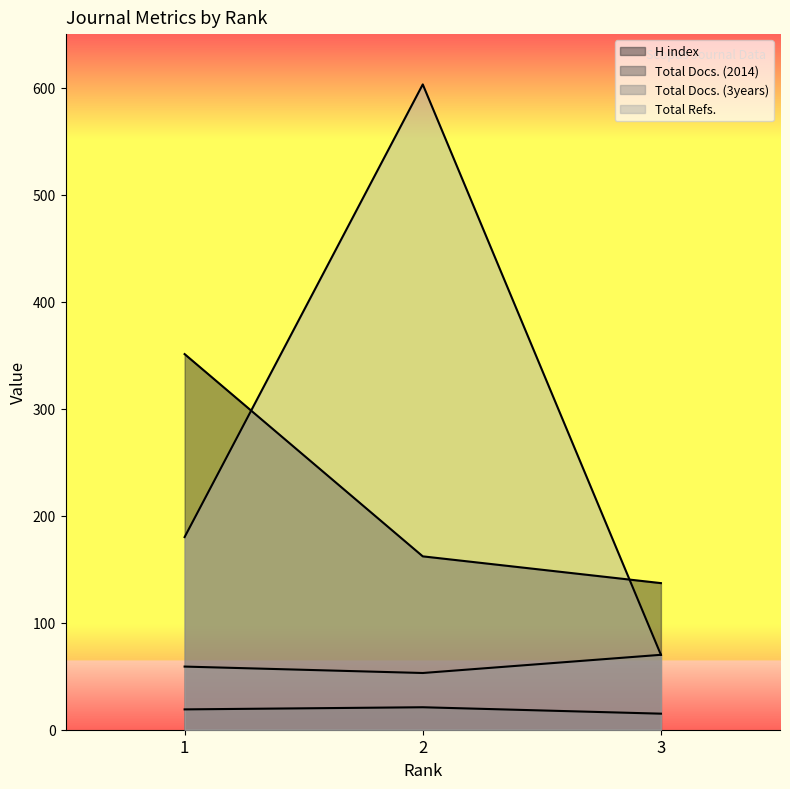

Reading right to left, transcribe all the data shown in this chart.

H index: 137	162	351
Total Docs. (2014): 15	21	19
Total Docs. (3years): 70	53	59
Total Refs.: 70	603	180